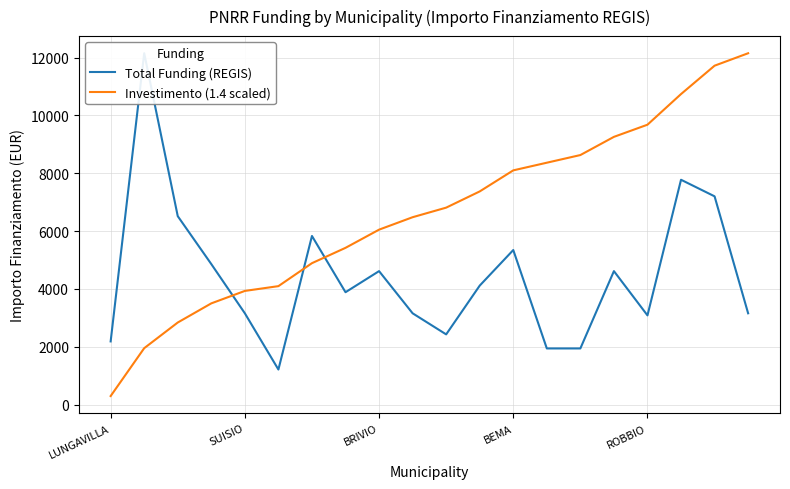

How many lines are shown in the chart?

2